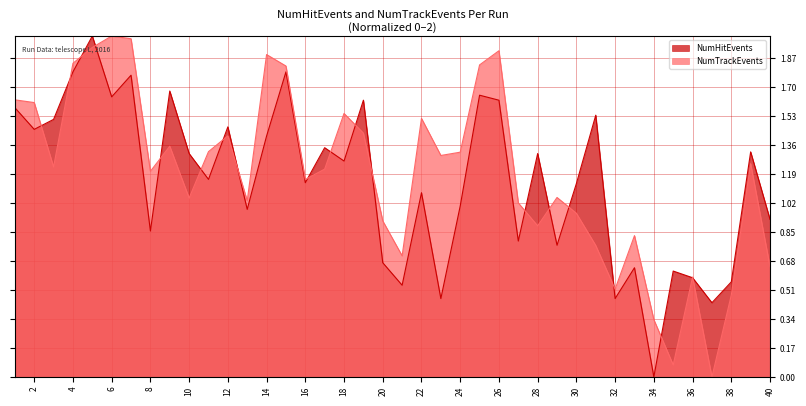

What is the highest value of the NumTrackEvents series?

2.0